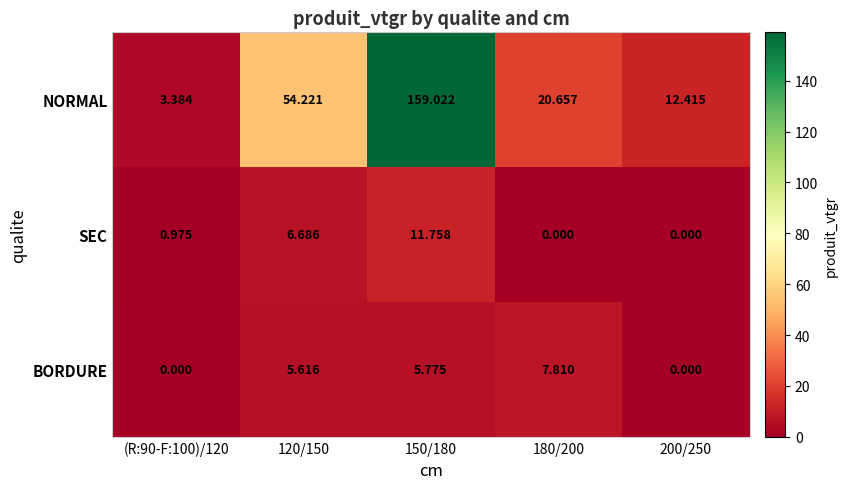

Between 180/200 and 200/250, which series saw the biggest shift?

NORMAL